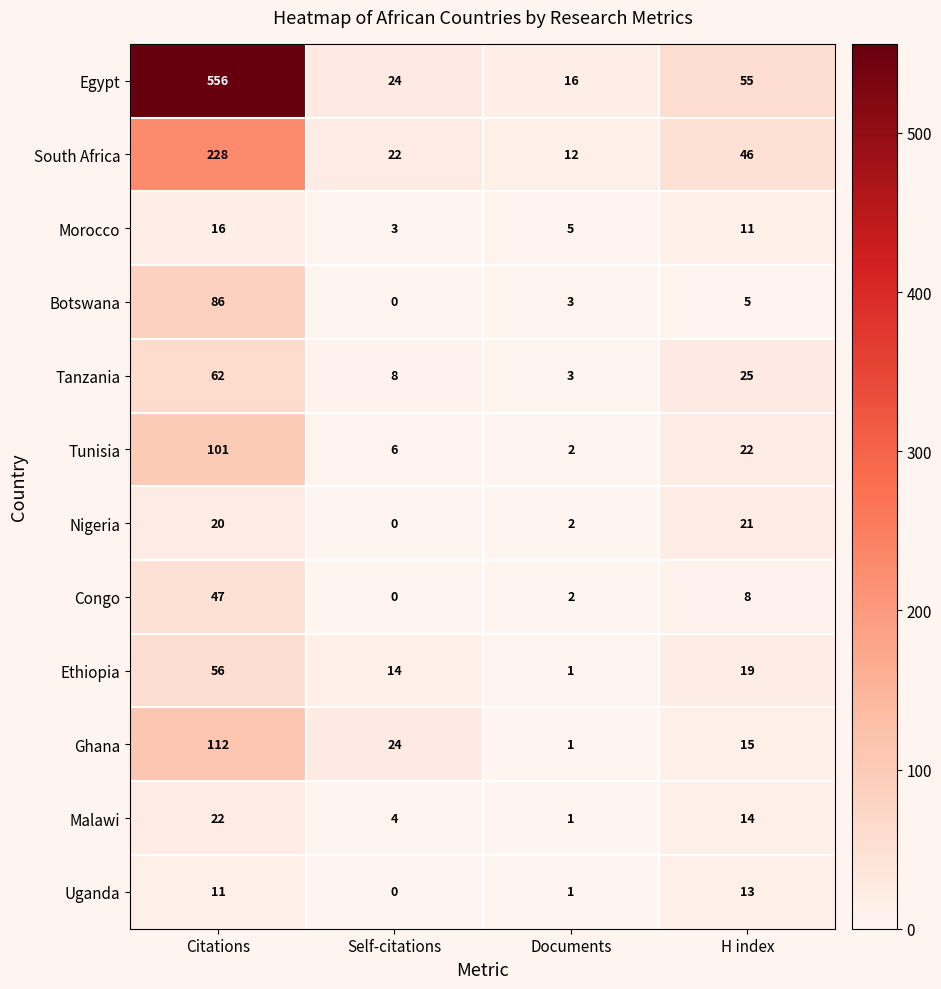

How many data points does each series have?

4